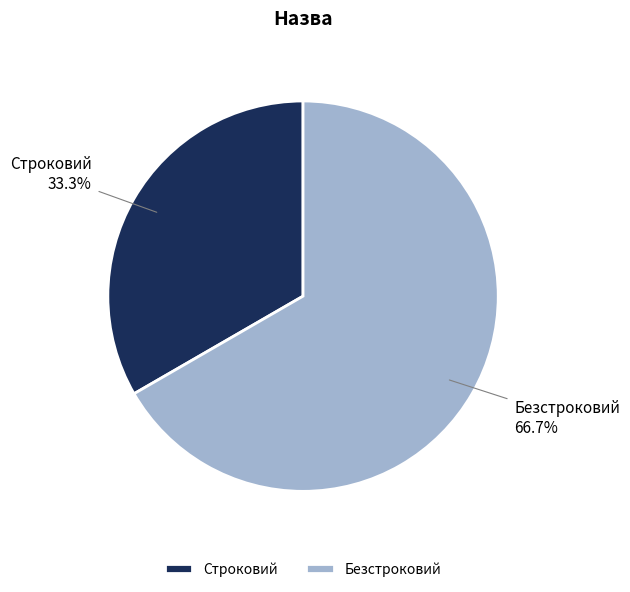

Which category has the smallest portion of the pie?

Строковий